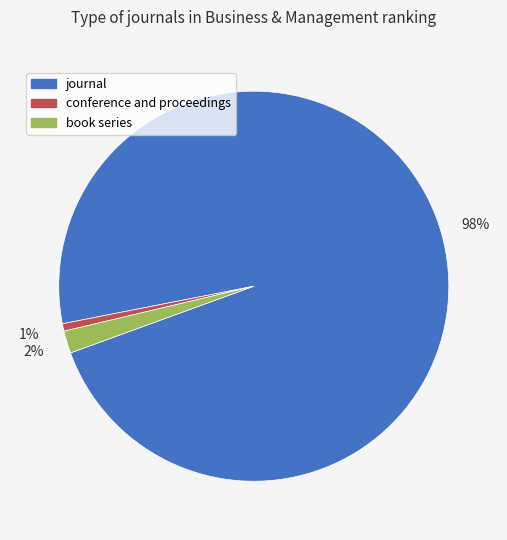

To the nearest percent, what is the average slice percentage?

33%